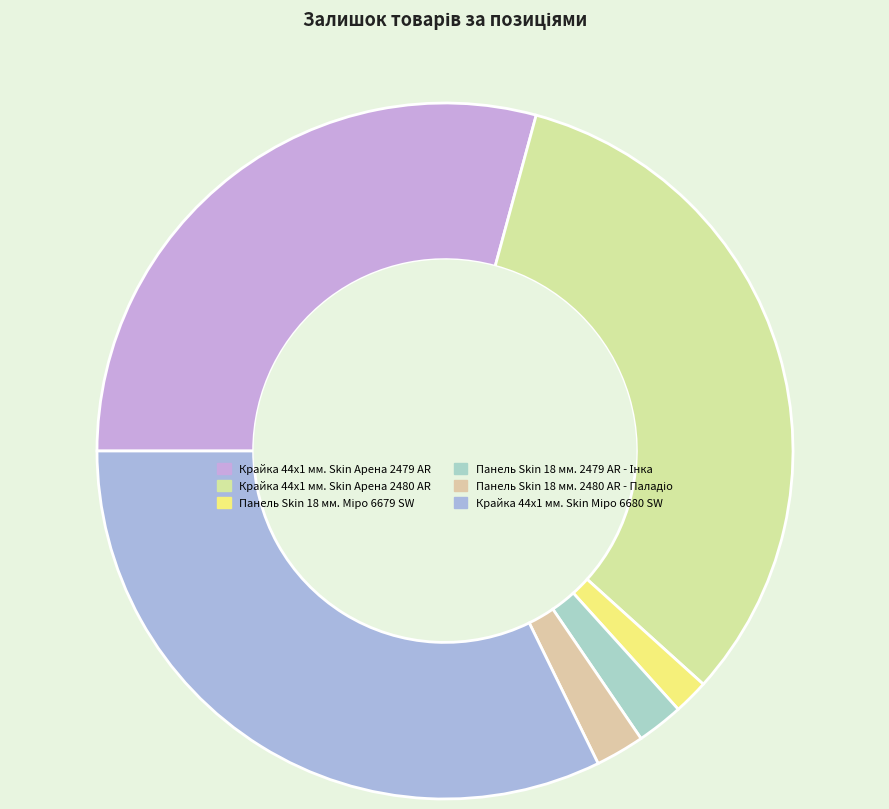

Count the number of slices in the pie.

6